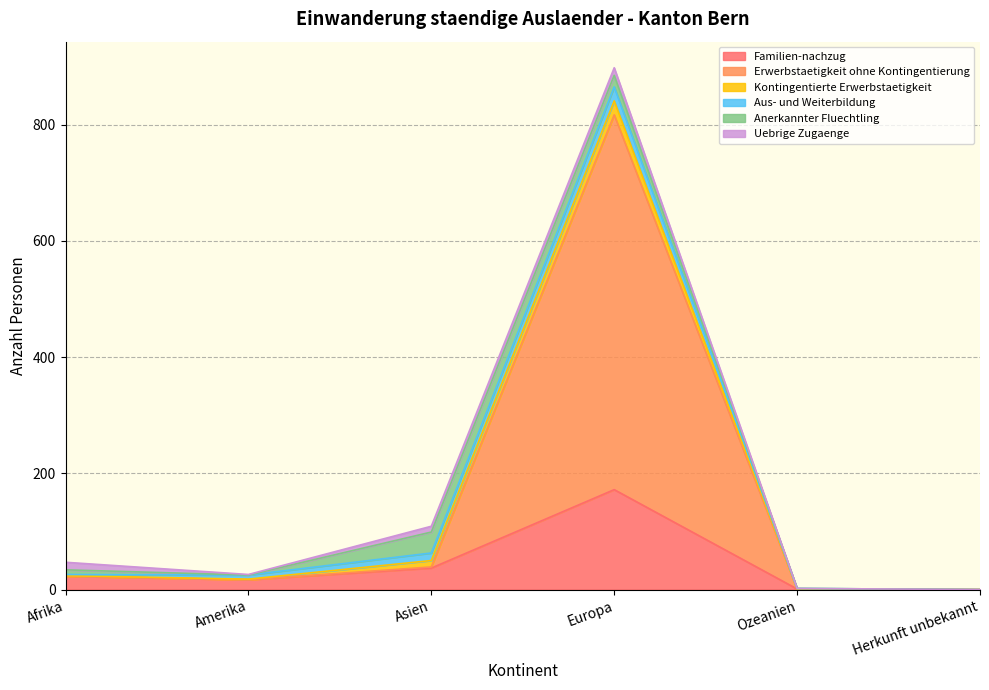

How many lines are shown in the chart?

6